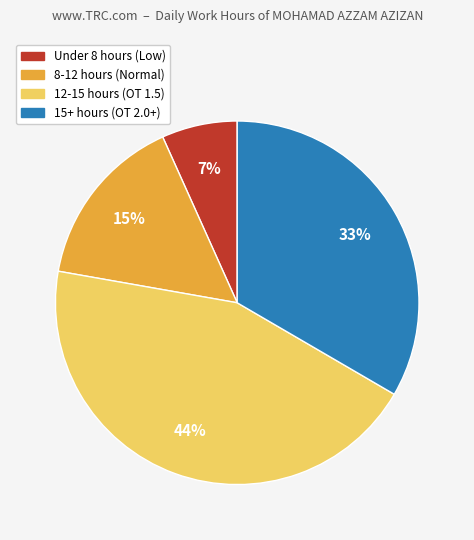

True or false: 12-15 hours (OT 1.5) accounts for 44% of the total.

True